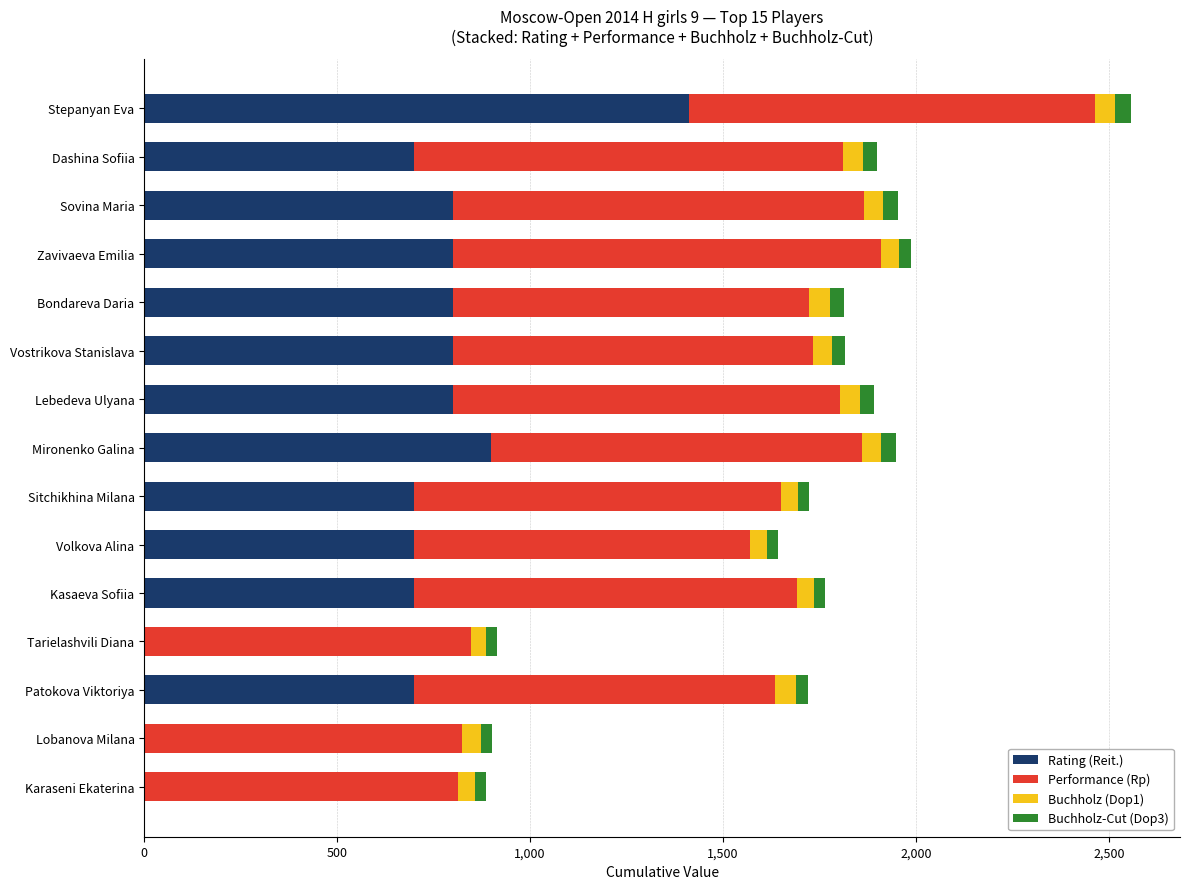

At which category is the sum across all series the highest?

Stepanyan Eva